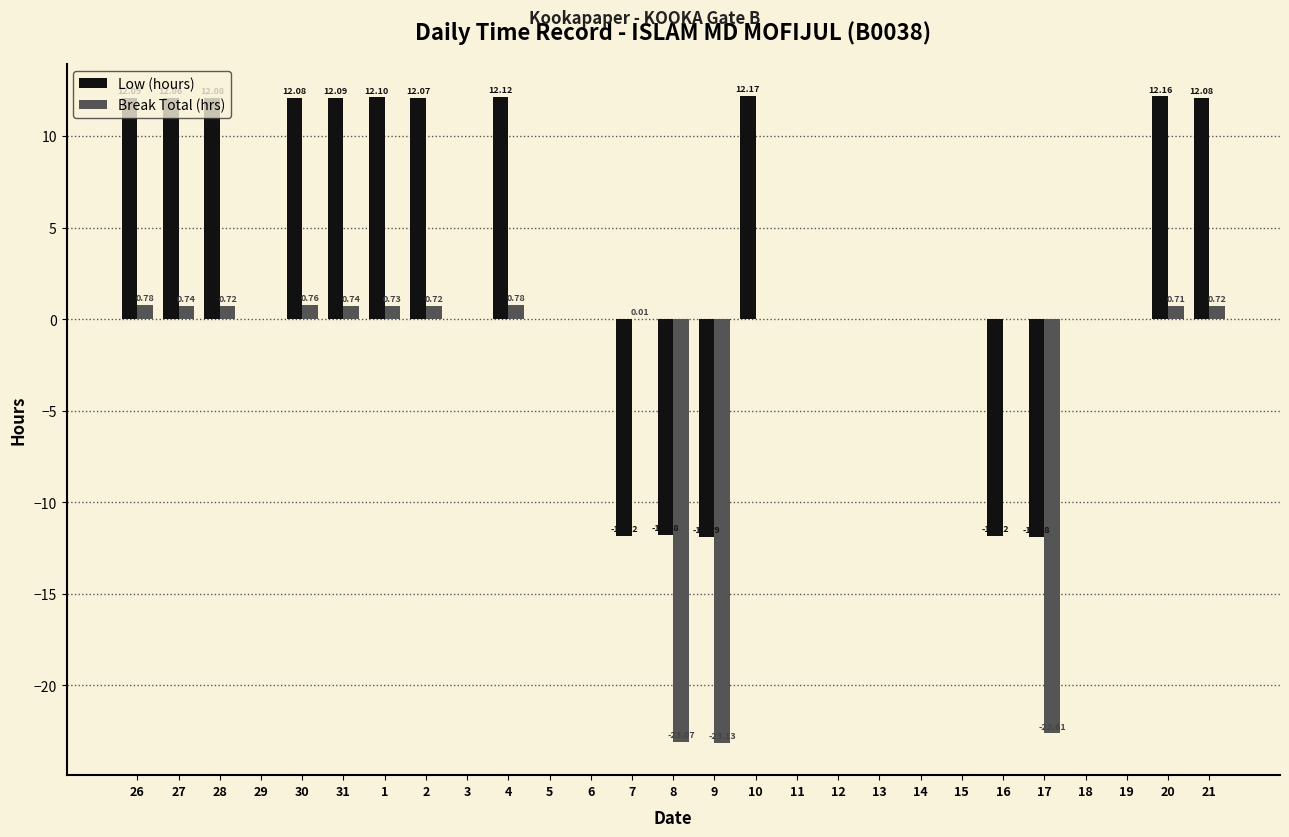

True or false: Break Total (hrs) has a value of -23.1 at 9.

True